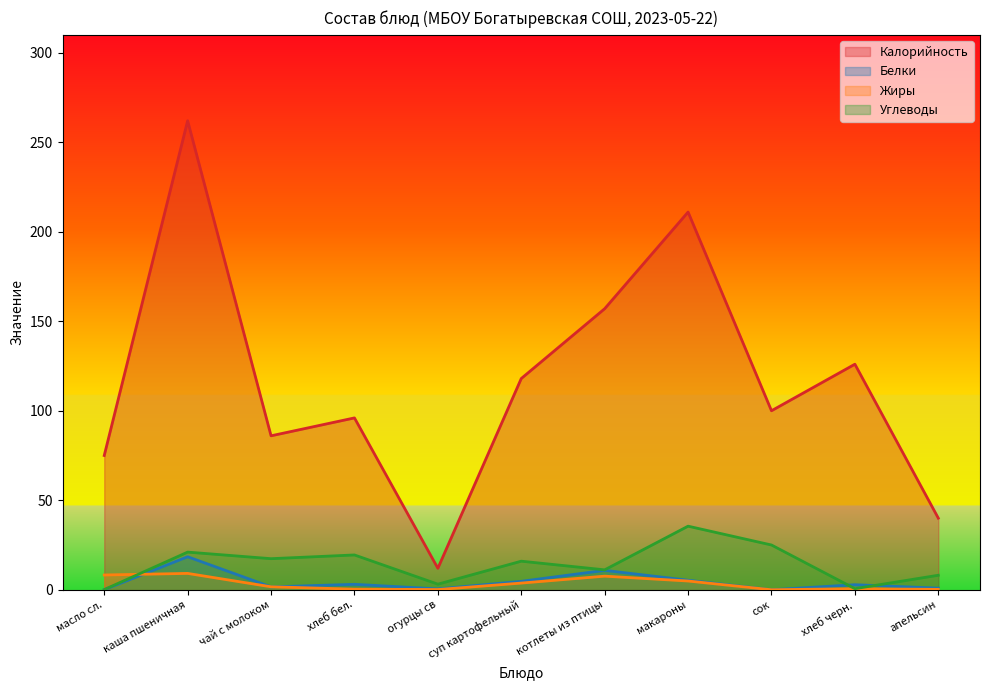

How many distinct data groups are displayed?

4